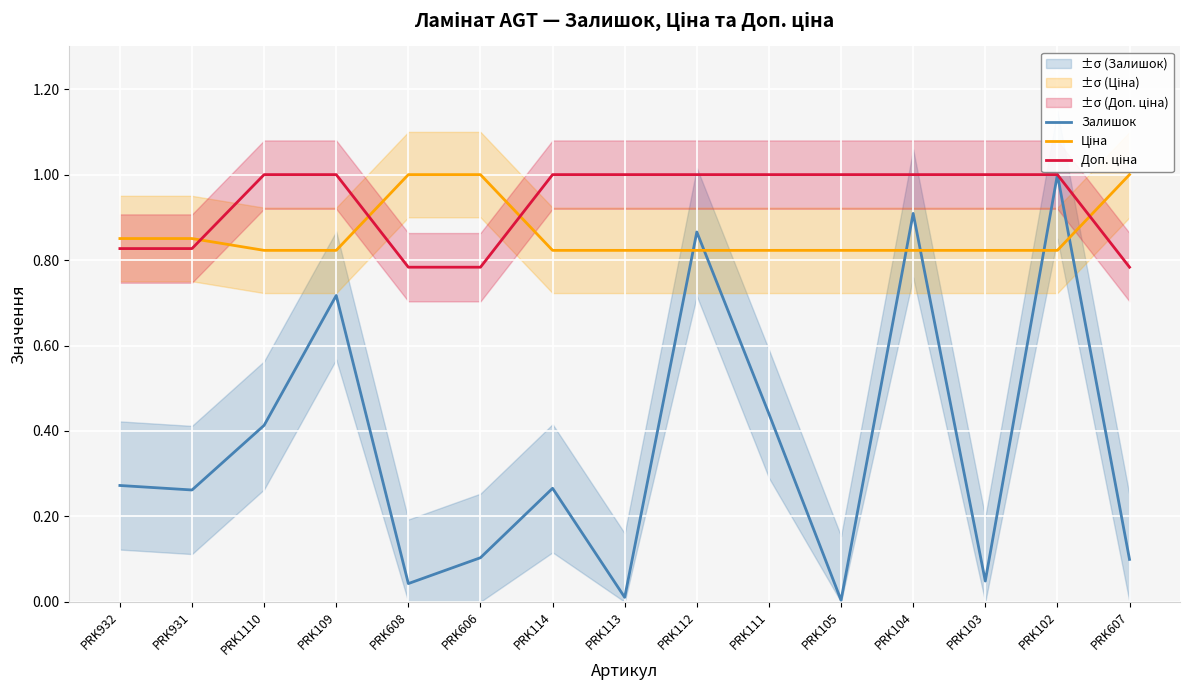

True or false: Залишок and Доп. ціна cross at least once.

False